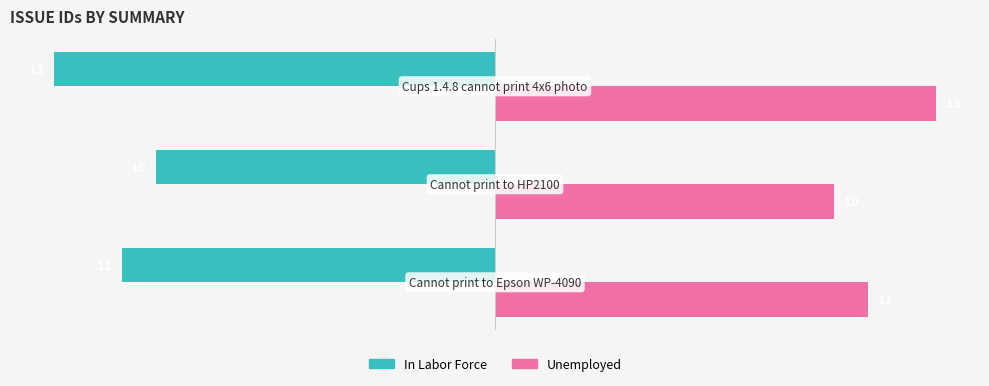

List the series in order of their peak value, highest first.

Unemployed, In Labor Force